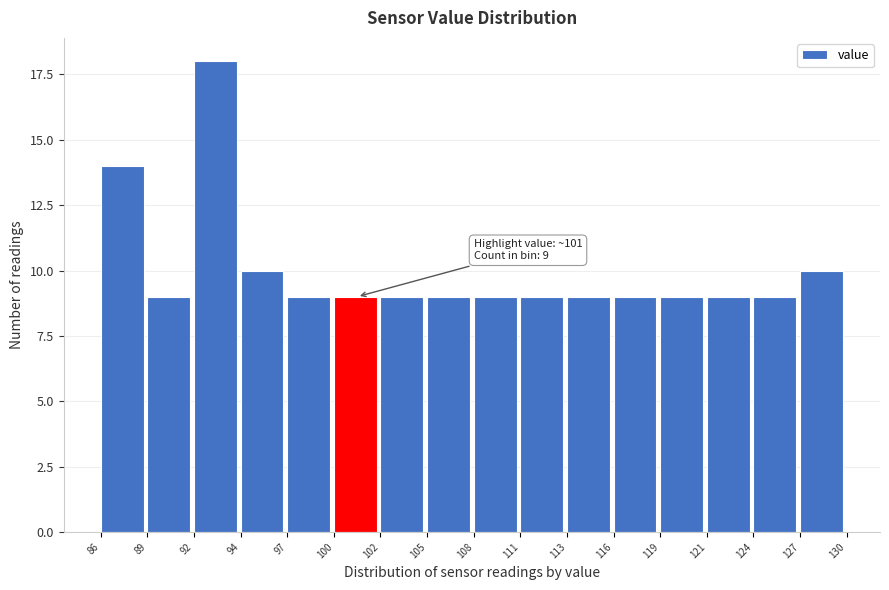

Reading left to right, transcribe all the data shown in this chart.

14	9	18	10	9	9	9	9	9	9	9	9	9	9	9	10